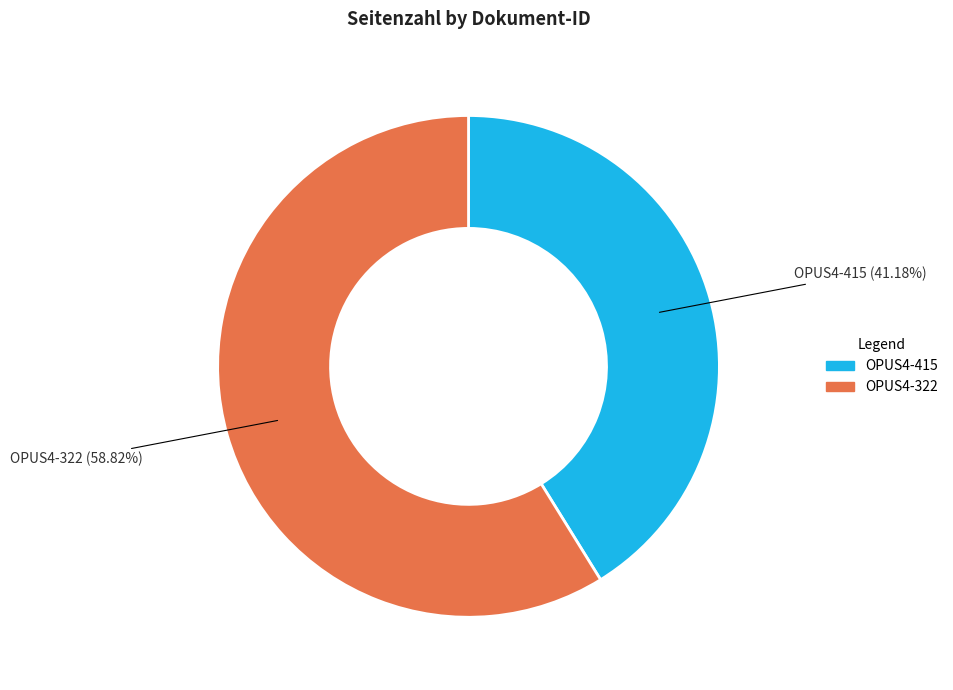

Rank the categories by value from lowest to highest.

OPUS4-415, OPUS4-322